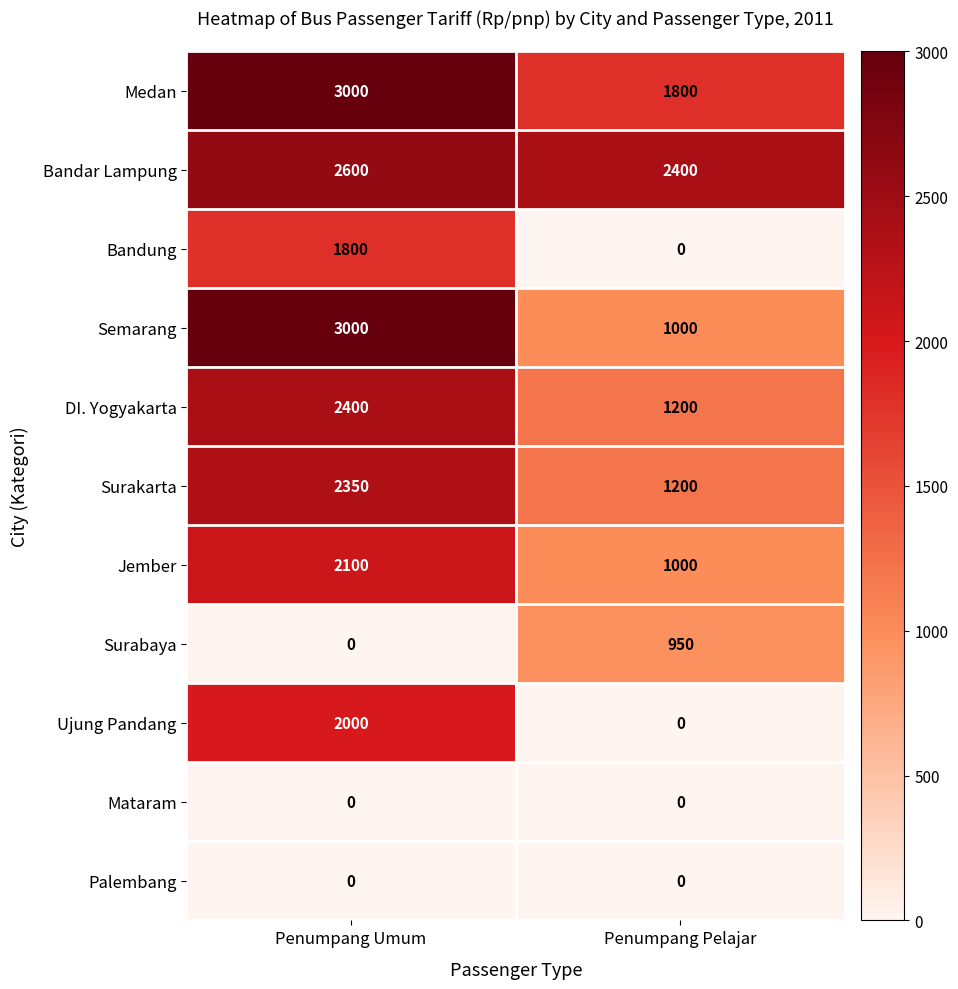

Is it true that Medan equals 617 at Penumpang Pelajar?

False